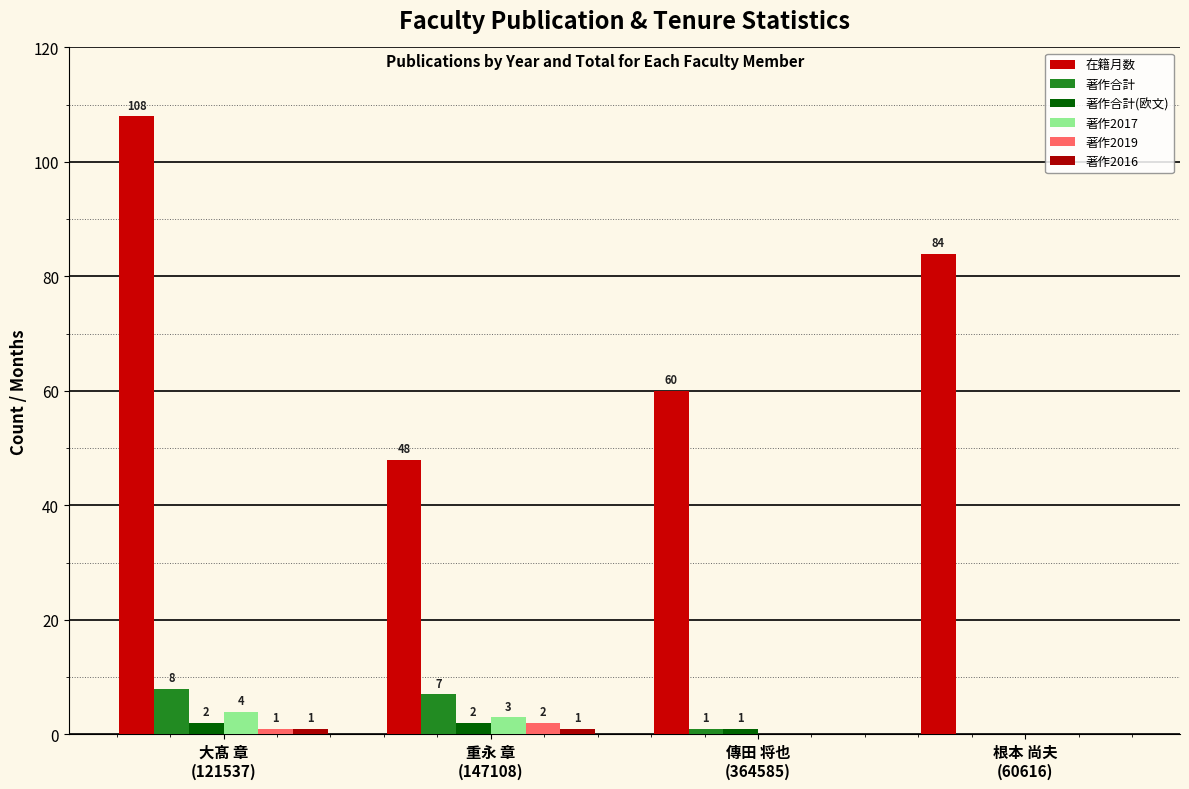

Where is 在籍月数 nearest to the value 78?

根本 尚夫
(60616)